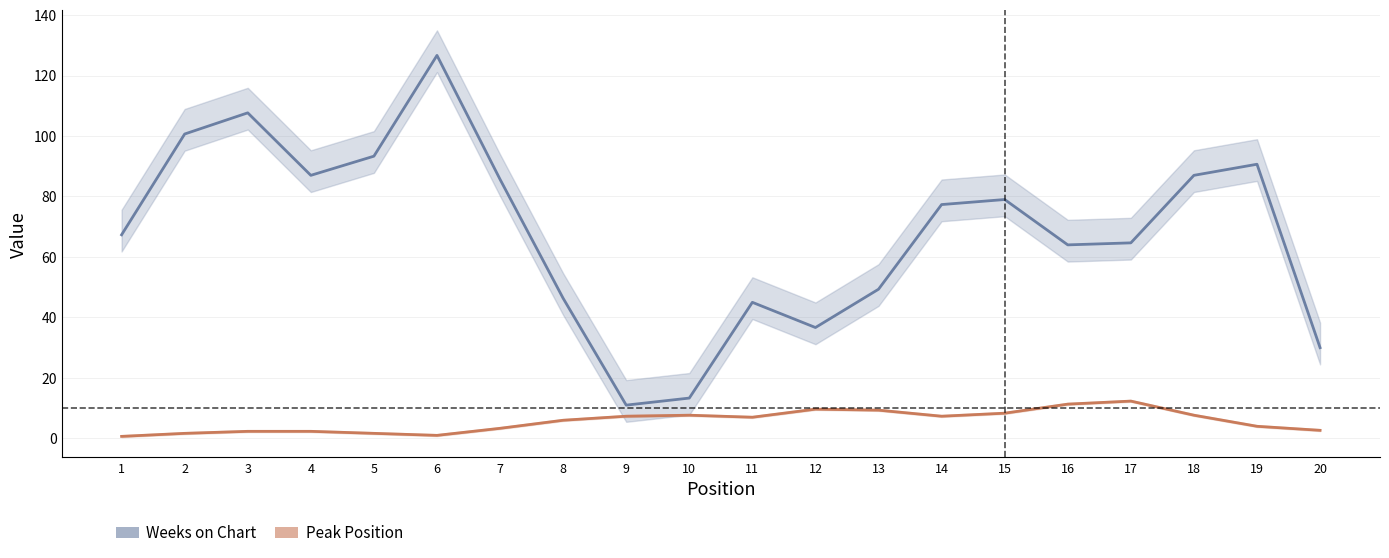

True or false: Peak Position has more than 0 points higher than both neighbors.

True